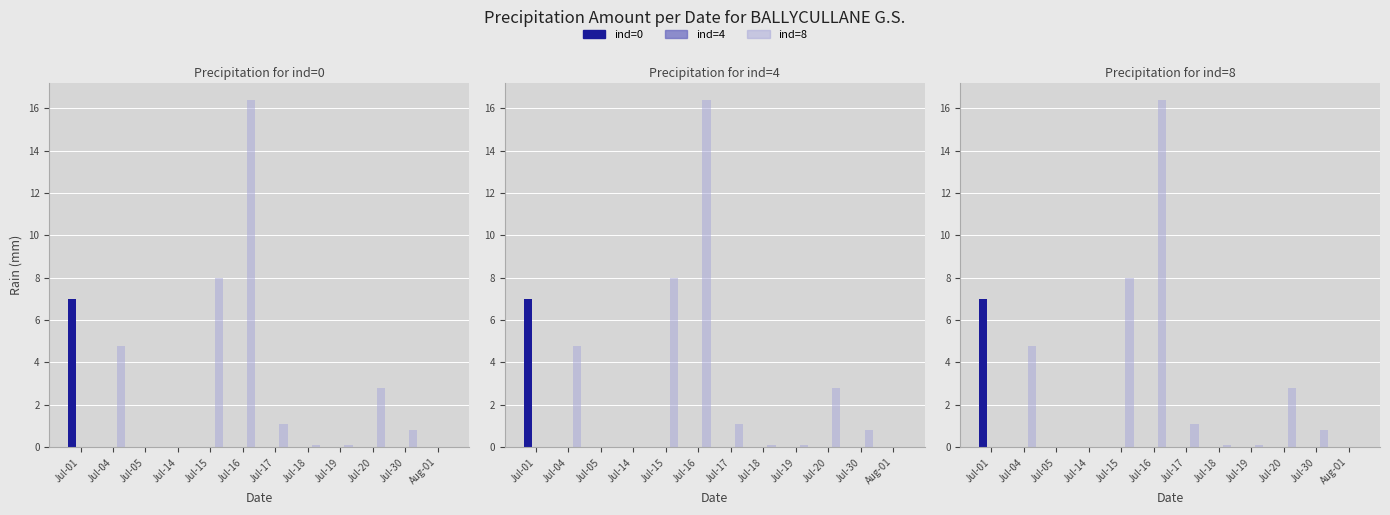

What is the difference between the maximum and minimum values in the ind=8 series?

16.4